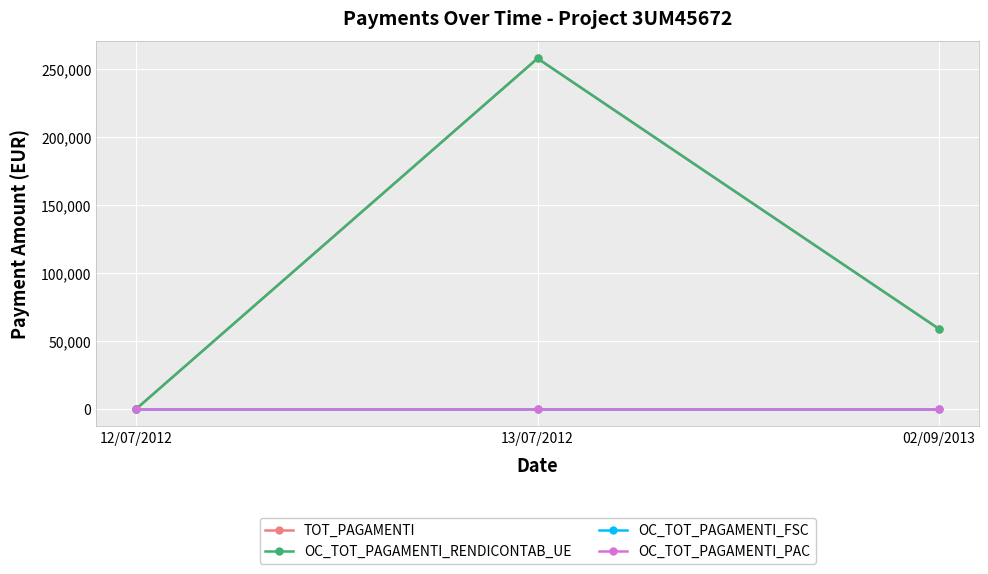

Is this an area chart (filled region under the line)?

No